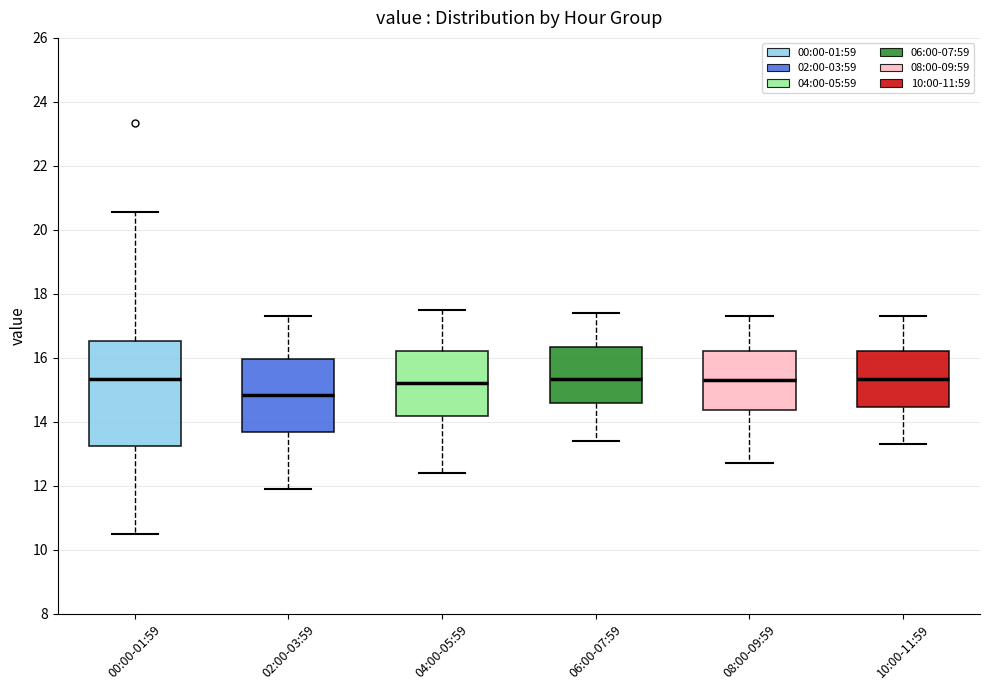

Where is the upper edge of the box for 00:00-01:59 on the y-axis? The values are not printed on the chart, so give them approximately, as read against the axis.

16.6